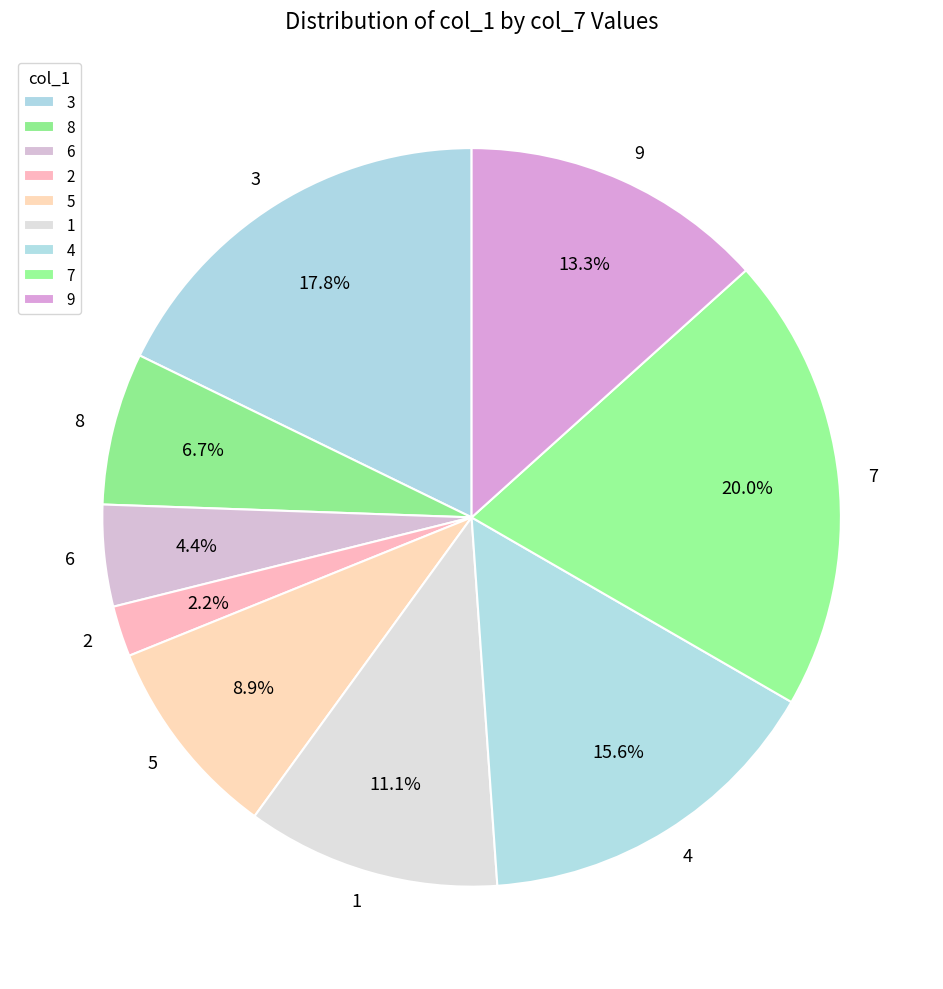

Do 7 and 5 together represent more than half of the pie?

No